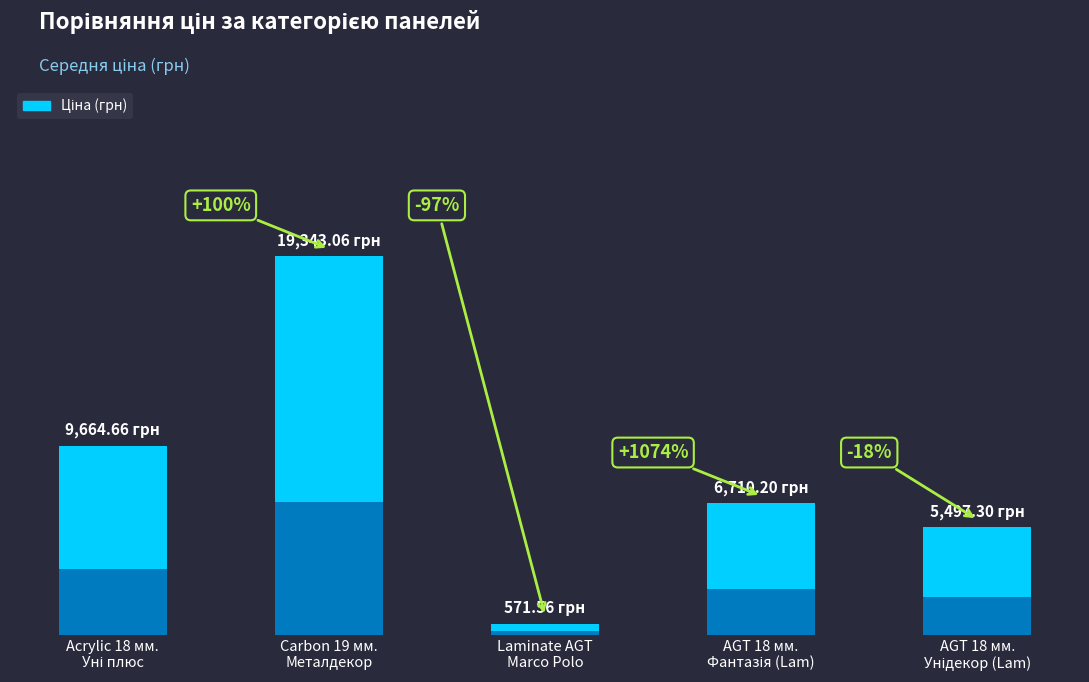

Read the value at AGT 18 мм.
Фантазія (Lam).

6710.2